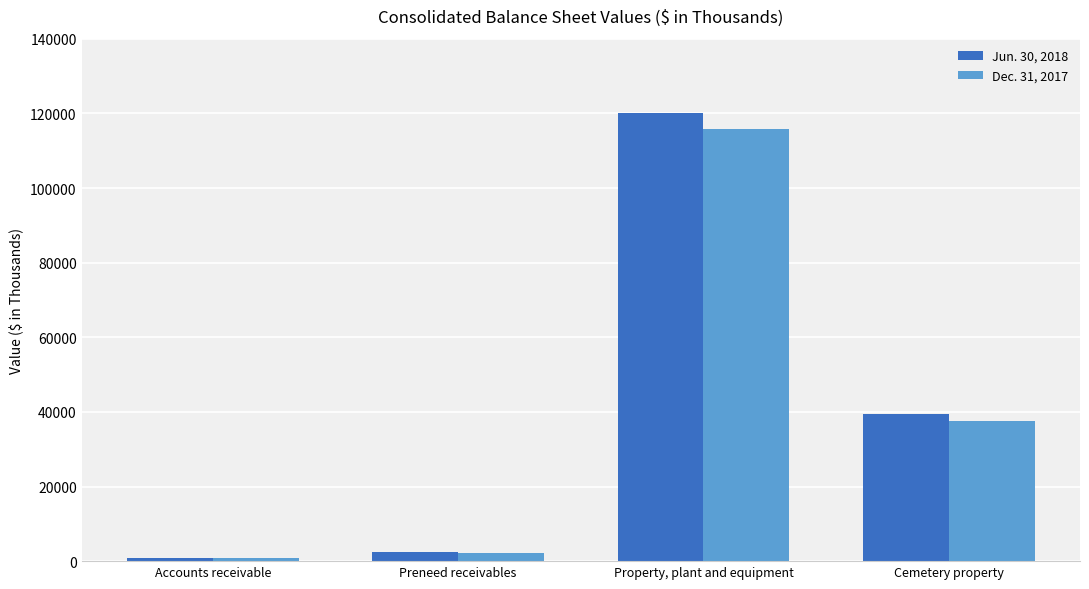

Reading left to right, list all the values displayed in this chart.

Jun. 30, 2018: Accounts receivable=854	Preneed receivables=2380	Property, plant and equipment=120246	Cemetery property=39342
Dec. 31, 2017: Accounts receivable=835	Preneed receivables=2278	Property, plant and equipment=115776	Cemetery property=37543